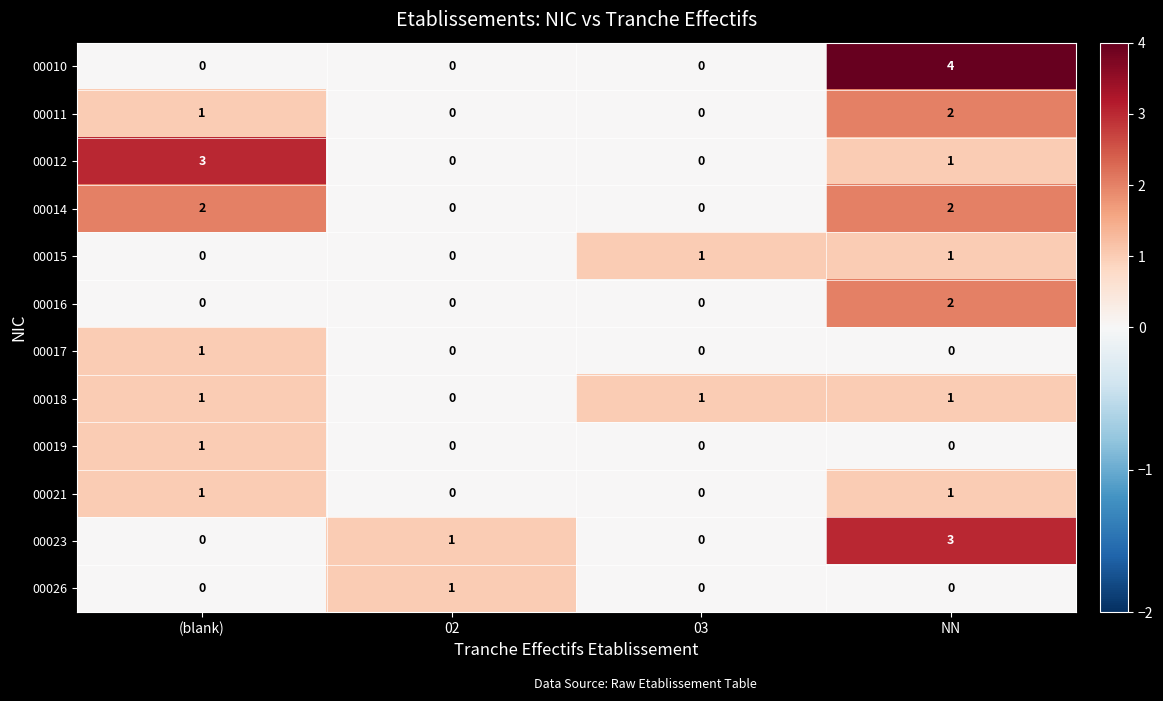

Which label corresponds to the largest value in the chart?

NN